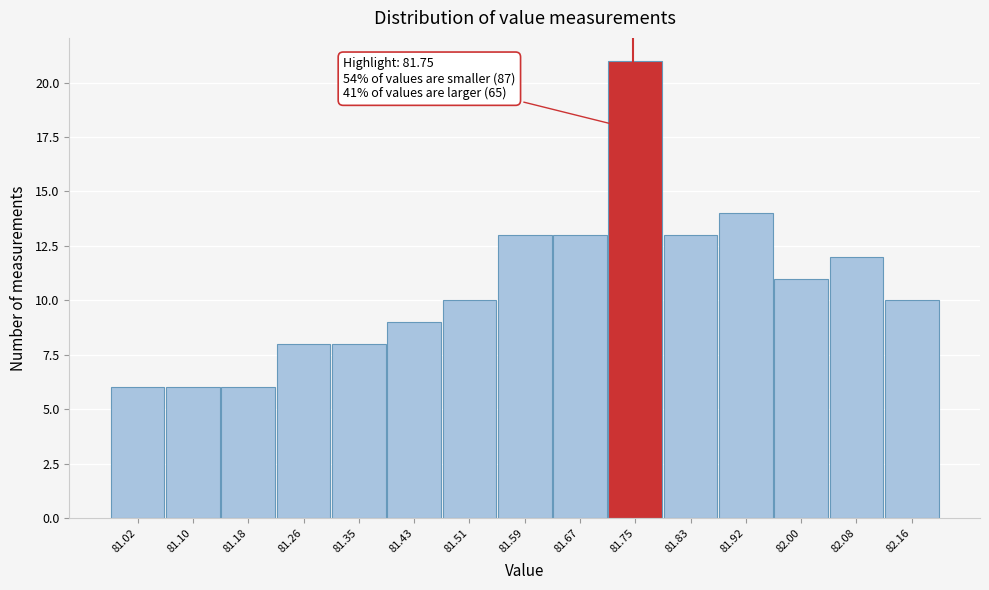

Over which range of the x-axis is the bar tallest?

81.71 to 81.79